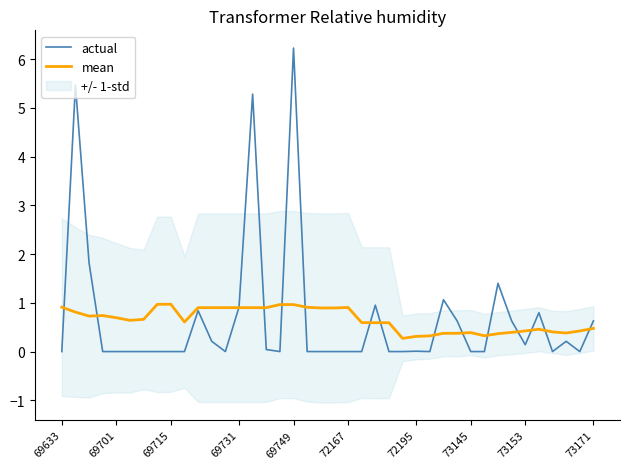

How many interior local valleys does the actual series have?

6